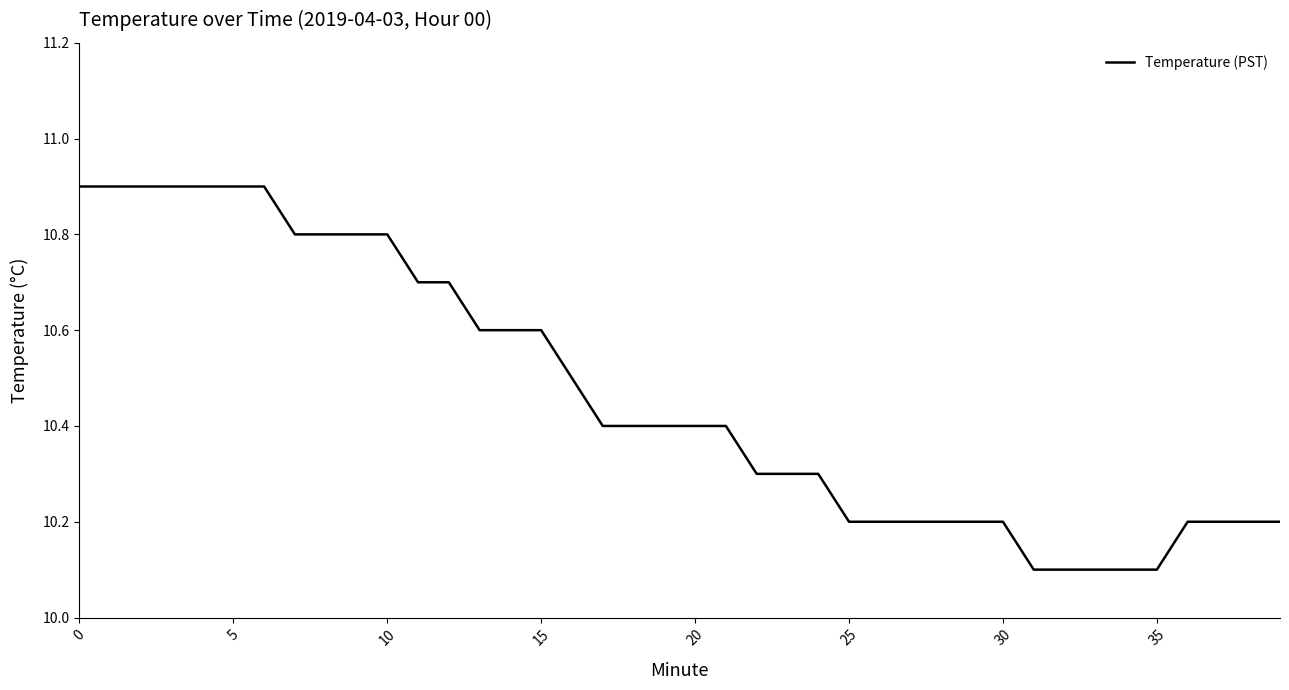

Reading left to right, what are all the values shown in this chart?

10.9	10.9	10.9	10.9	10.9	10.9	10.9	10.8	10.8	10.8	10.8	10.7	10.7	10.6	10.6	10.6	10.5	10.4	10.4	10.4	10.4	10.4	10.3	10.3	10.3	10.2	10.2	10.2	10.2	10.2	10.2	10.1	10.1	10.1	10.1	10.1	10.2	10.2	10.2	10.2